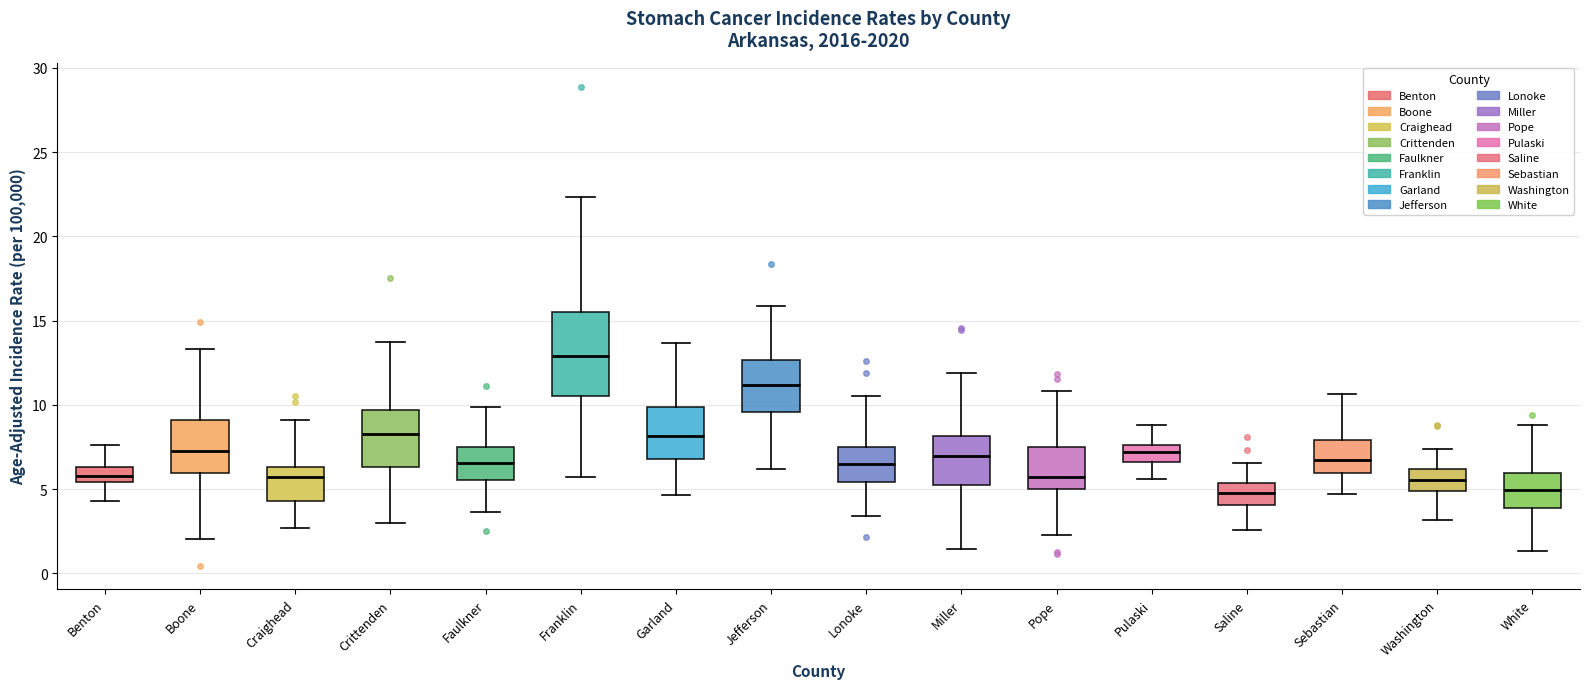

Reading left to right, transcribe this box plot: for each box, give where its median line is, the range the box spans, and where its two whiskers end, as read against the y-axis. The values are not printed on the chart, so give them approximately, as read against the axis.

Benton: median 6.0, box 5.5 to 6.5, whiskers 4.5 to 7.5
Boone: median 7.5, box 6.0 to 9.0, whiskers 2.0 to 13.5
Craighead: median 5.5, box 4.5 to 6.5, whiskers 2.5 to 9.0
Crittenden: median 8.5, box 6.5 to 9.5, whiskers 3.0 to 13.5
Faulkner: median 6.5, box 5.5 to 7.5, whiskers 3.5 to 10.0
Franklin: median 13.0, box 10.5 to 15.5, whiskers 5.5 to 22.5
Garland: median 8.0, box 7.0 to 10.0, whiskers 4.5 to 13.5
Jefferson: median 11.0, box 9.5 to 12.5, whiskers 6.0 to 16.0
Lonoke: median 6.5, box 5.5 to 7.5, whiskers 3.5 to 10.5
Miller: median 7.0, box 5.5 to 8.0, whiskers 1.5 to 12.0
Pope: median 5.5, box 5.0 to 7.5, whiskers 2.5 to 11.0
Pulaski: median 7.0, box 6.5 to 7.5, whiskers 5.5 to 9.0
Saline: median 5.0, box 4.0 to 5.5, whiskers 2.5 to 6.5
Sebastian: median 6.5, box 6.0 to 8.0, whiskers 4.5 to 10.5
Washington: median 5.5, box 5.0 to 6.0, whiskers 3.0 to 7.5
White: median 5.0, box 4.0 to 6.0, whiskers 1.5 to 9.0